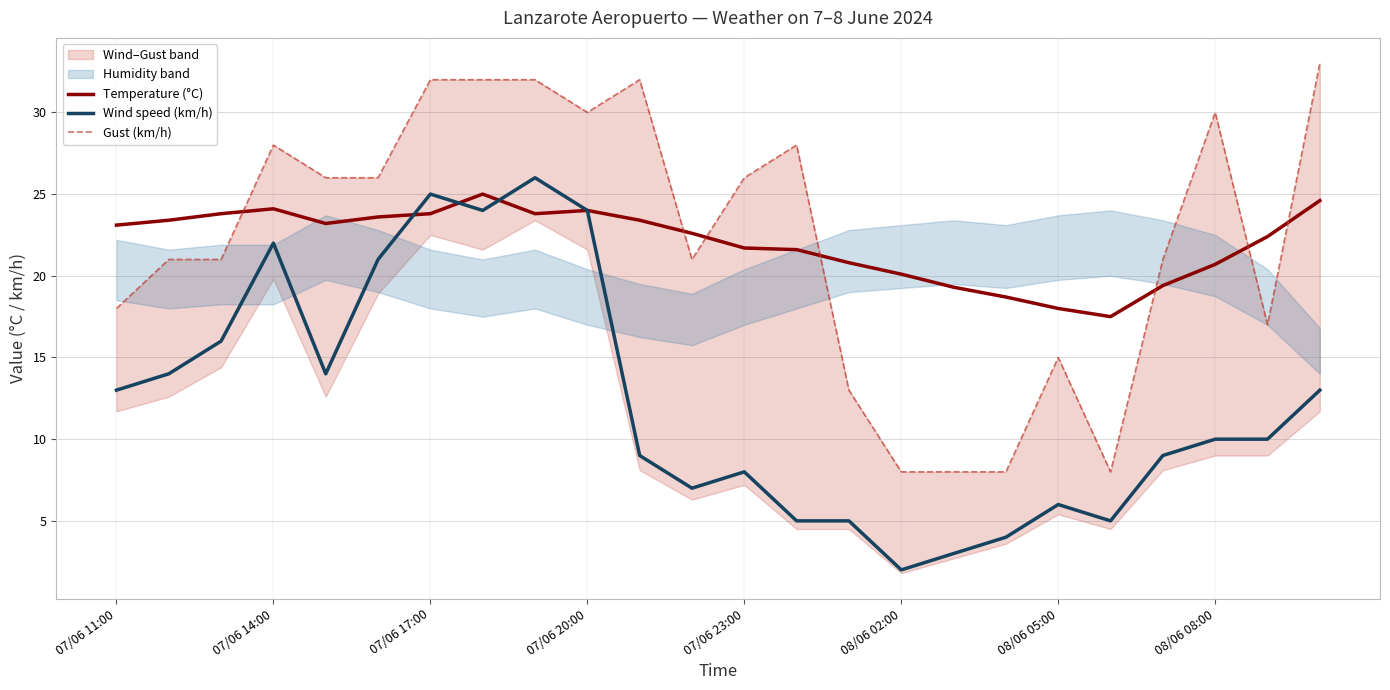

At which label does Wind speed (km/h) first exceed 10?

07/06 11:00